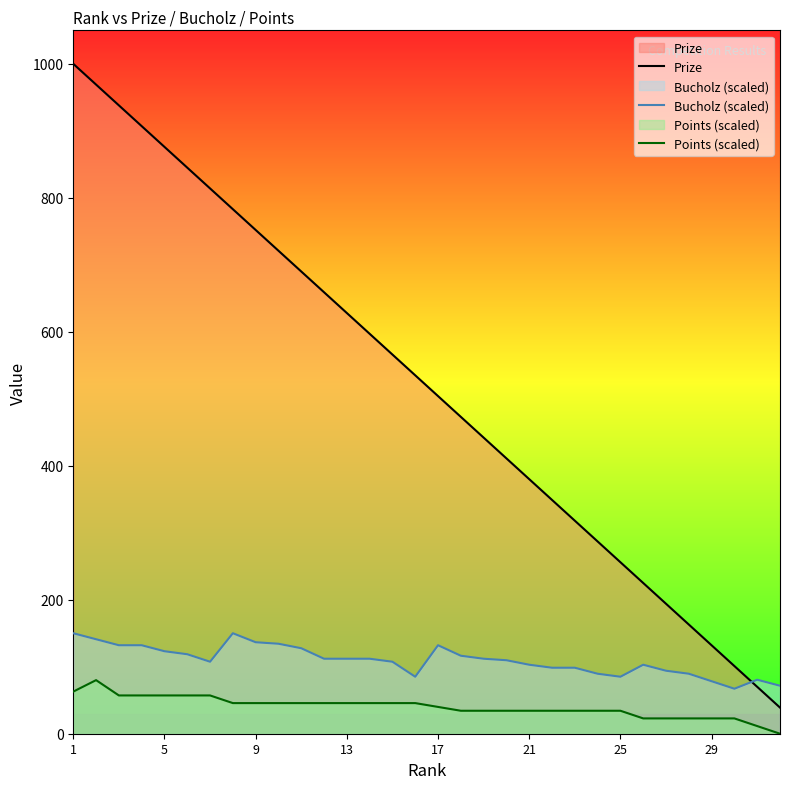

True or false: Bucholz (scaled) and Points (scaled) intersect in this chart.

False